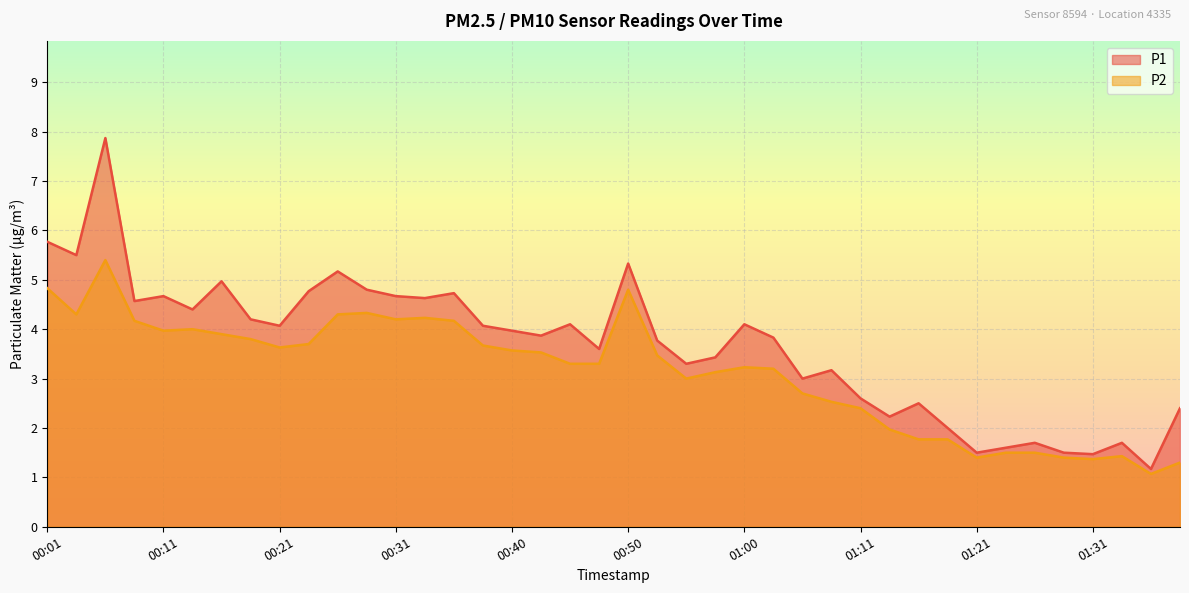

True or false: P1 and P2 intersect in this chart.

False